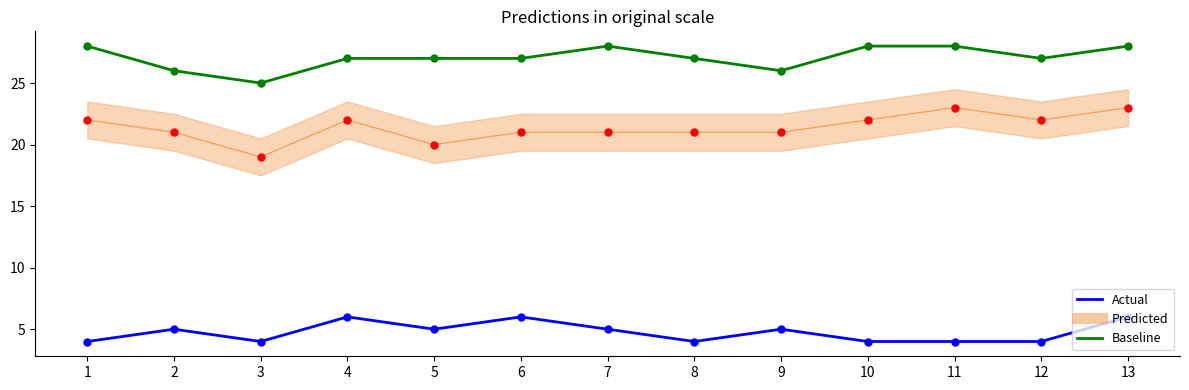

Does the chart have visible grid lines?

No